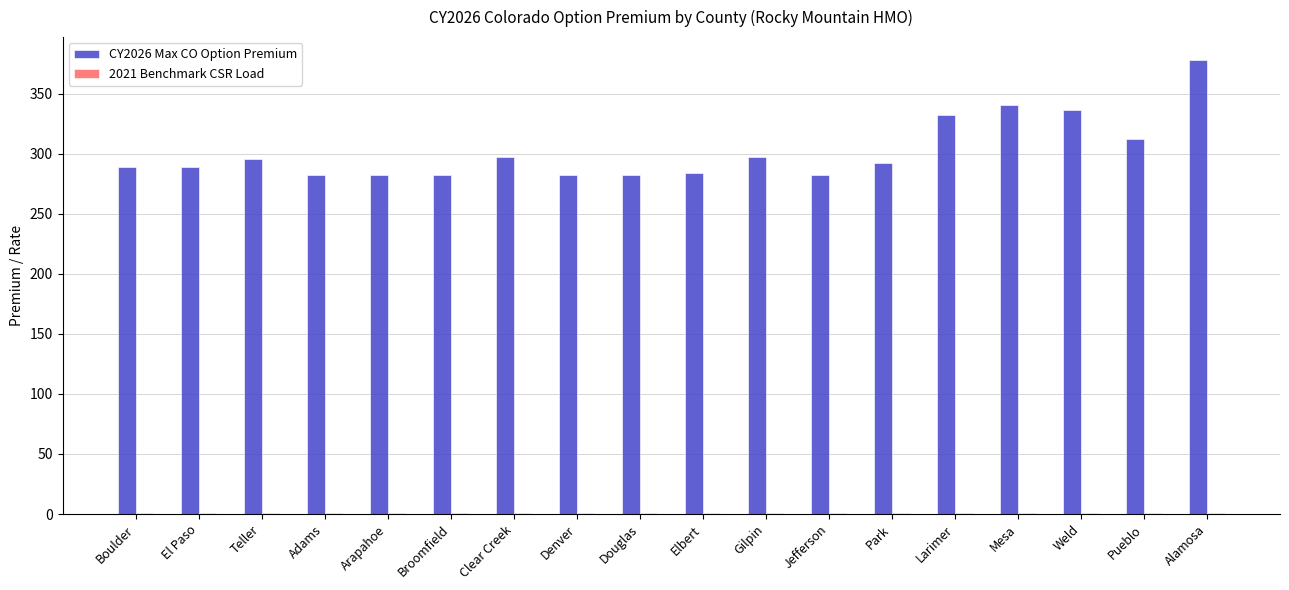

Which series has the largest range (max minus min)?

CY2026 Max CO Option Premium